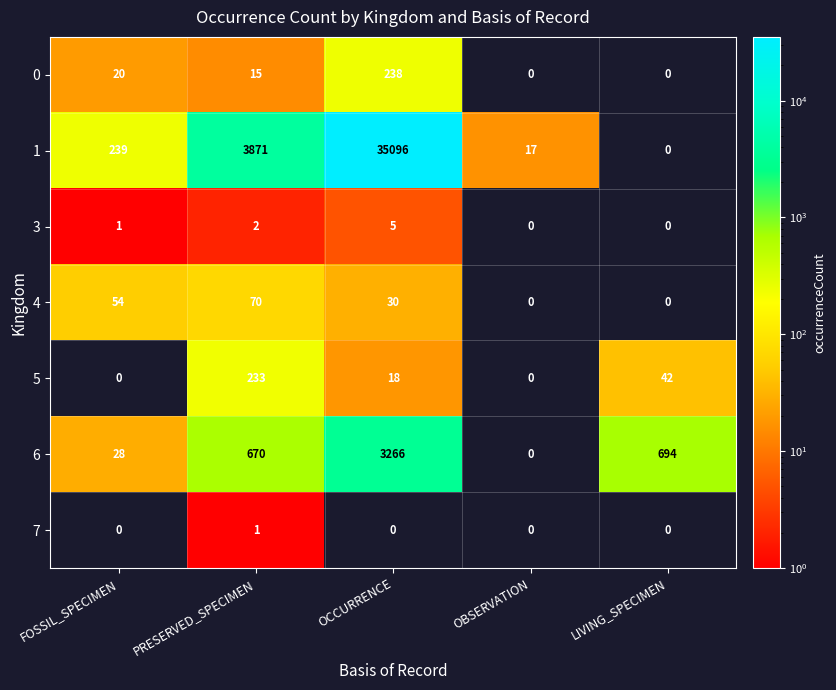

How many data points in 5 are less than 18?

2